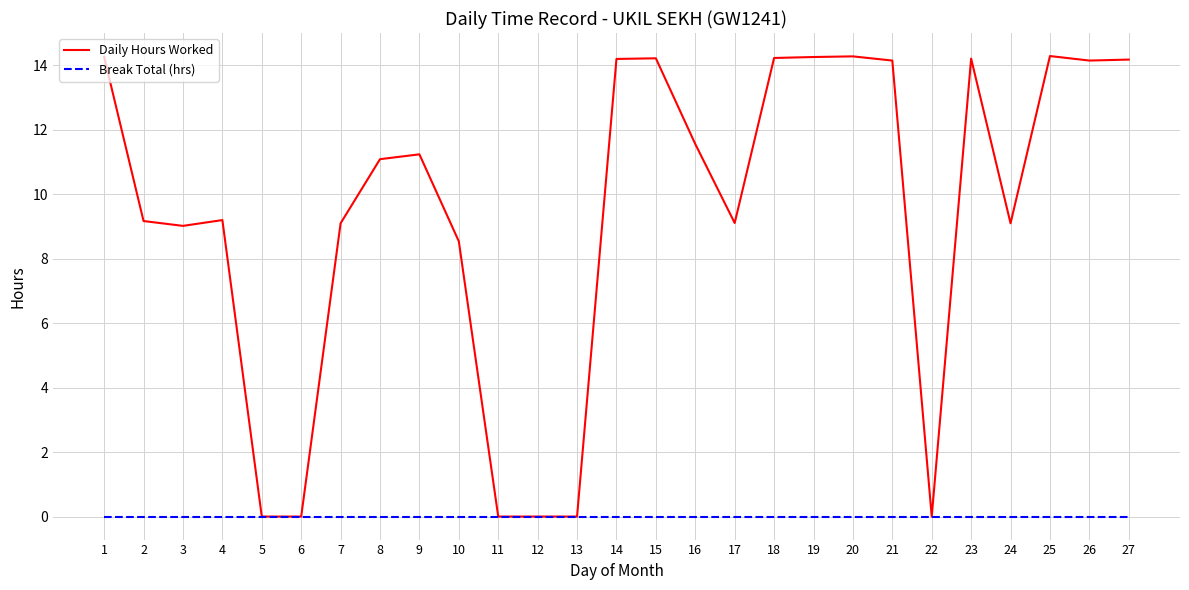

What is the highest value of the Daily Hours Worked series?

14.3